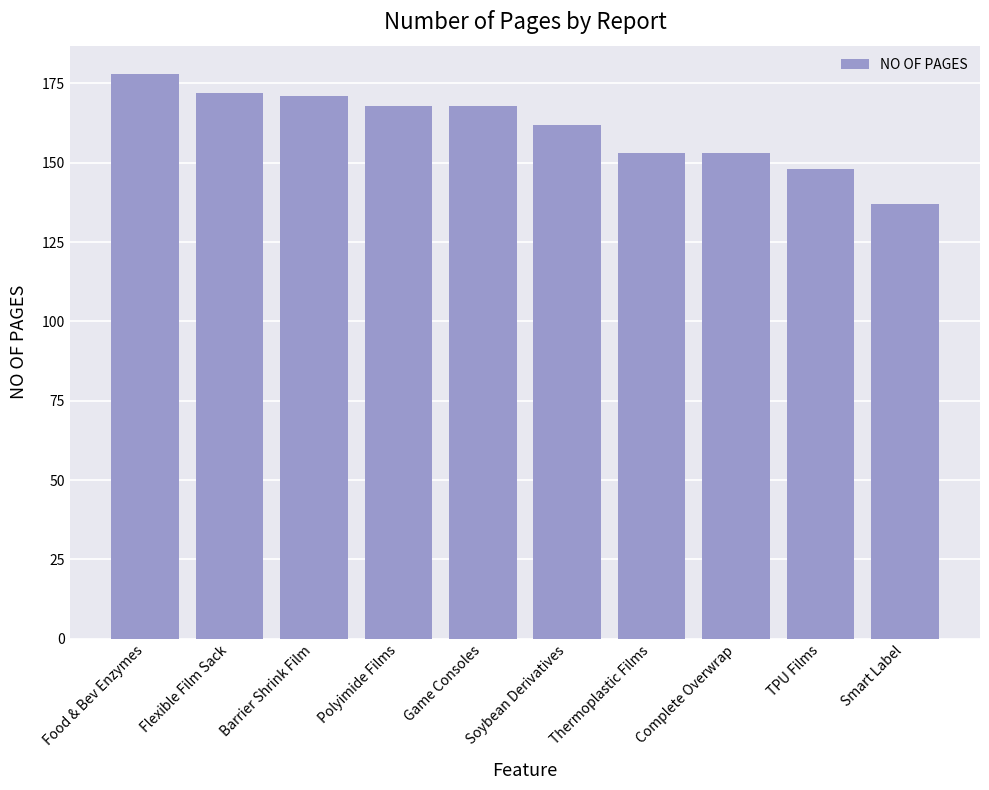

How many bars are there in total?

10